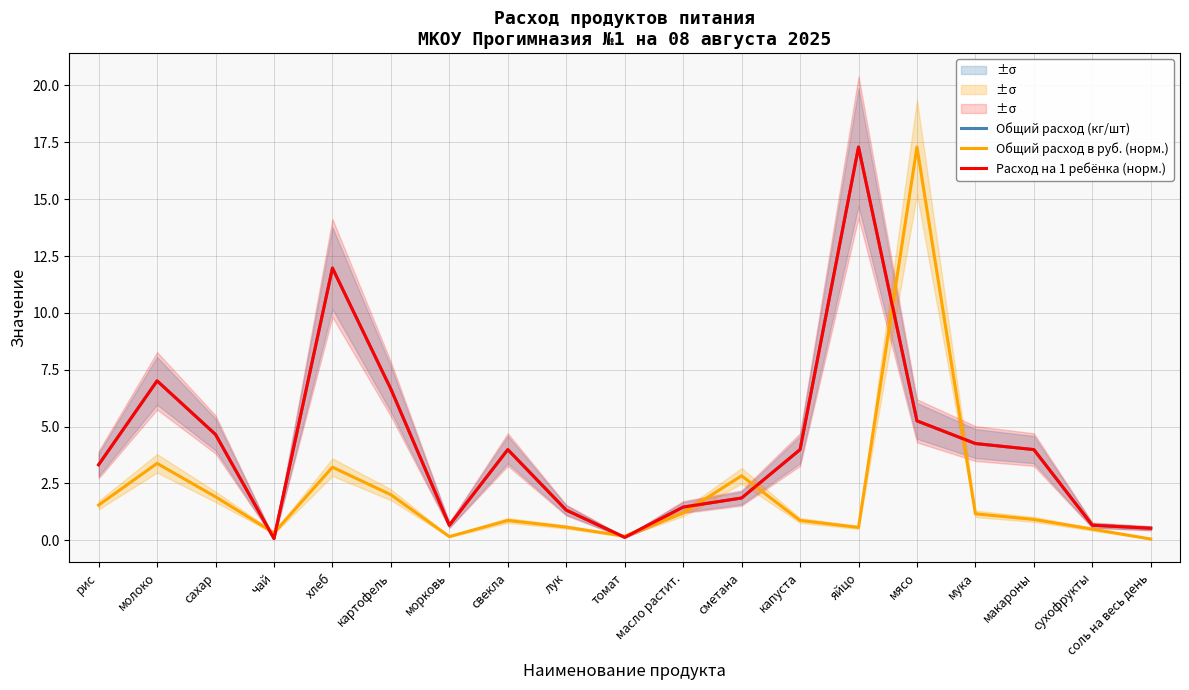

What is the average value of the Общий расход в руб. (норм.) series?

2.1